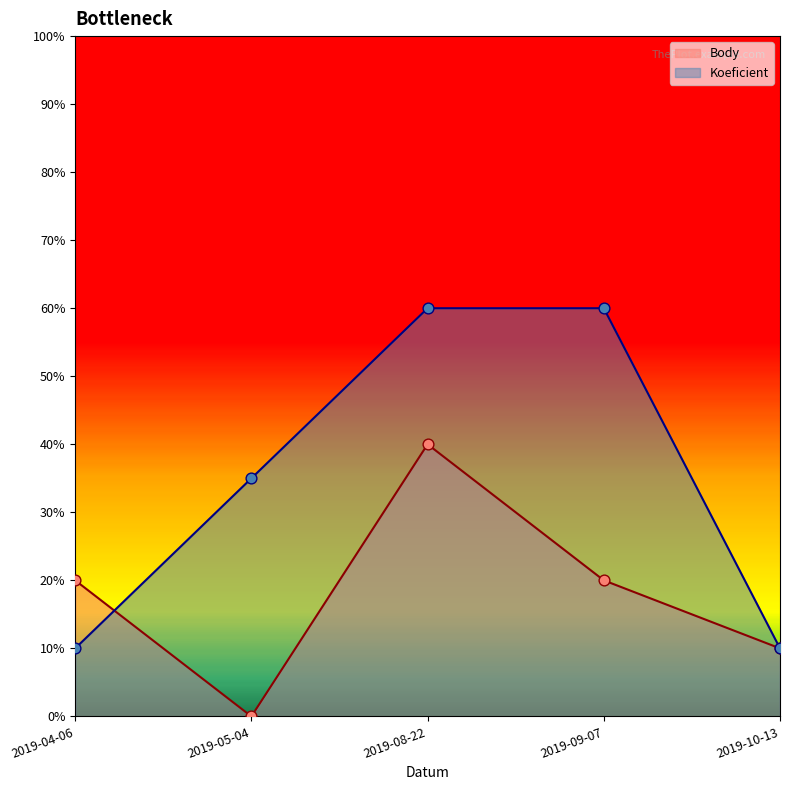

What are all the series names shown in the legend?

Body, Koeficient